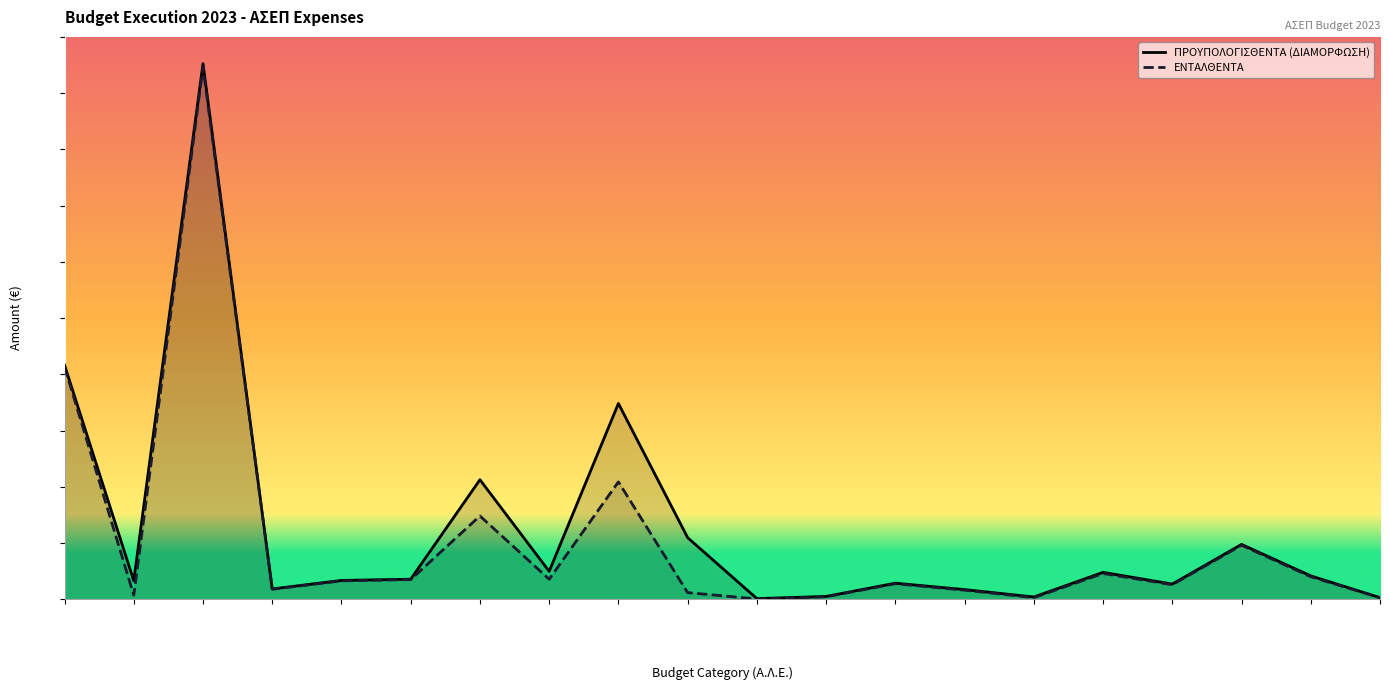

What is the spread (max minus min) of values at C2120202001?

71386.5